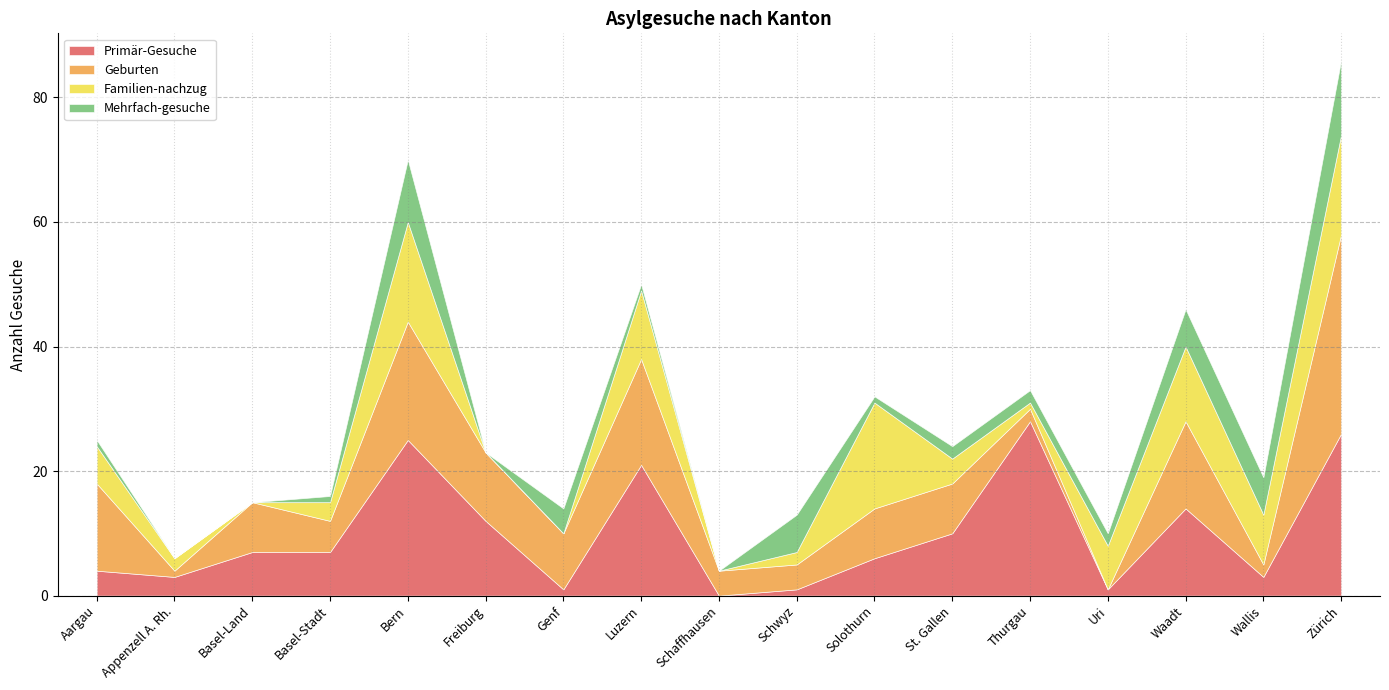

What is the total value across all series at Schwyz?

13